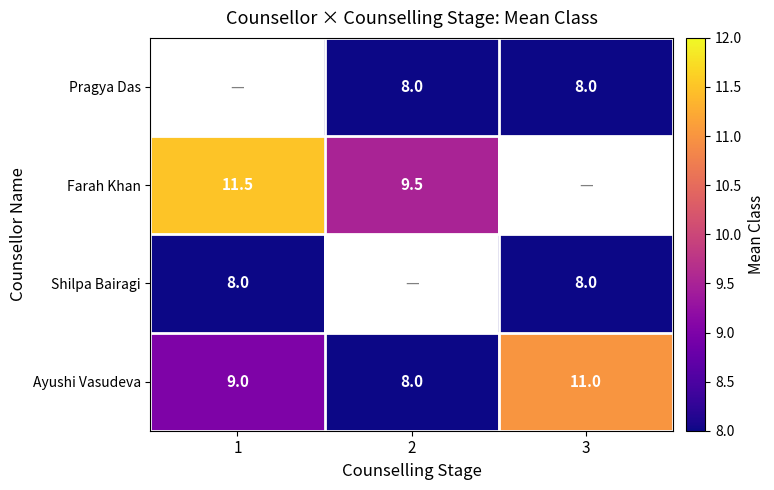

At which category does the chart reach its minimum across all series?

2